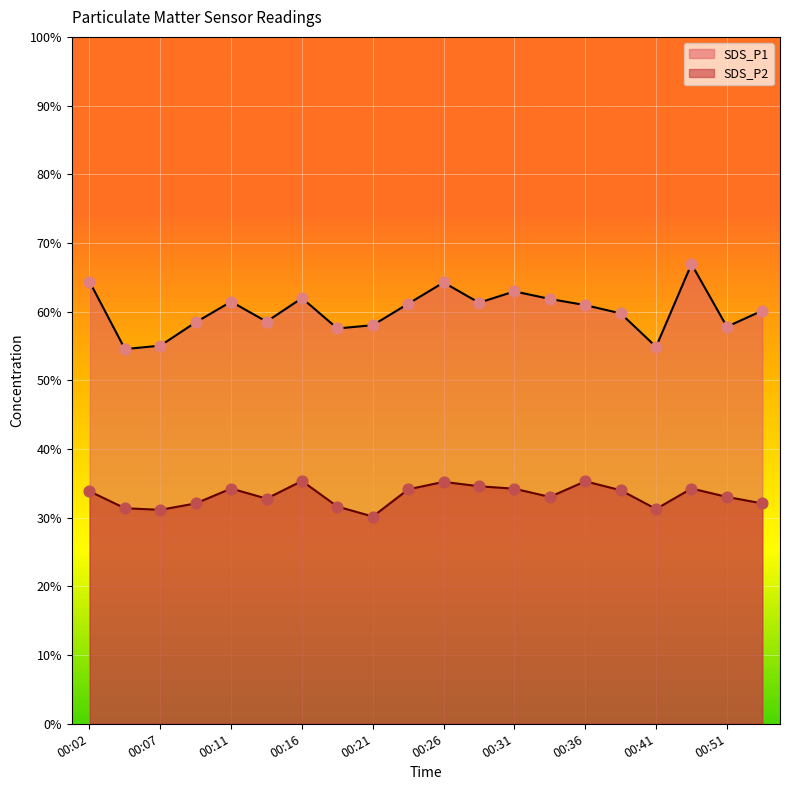

At how many categories does at least one series exceed 59?

12